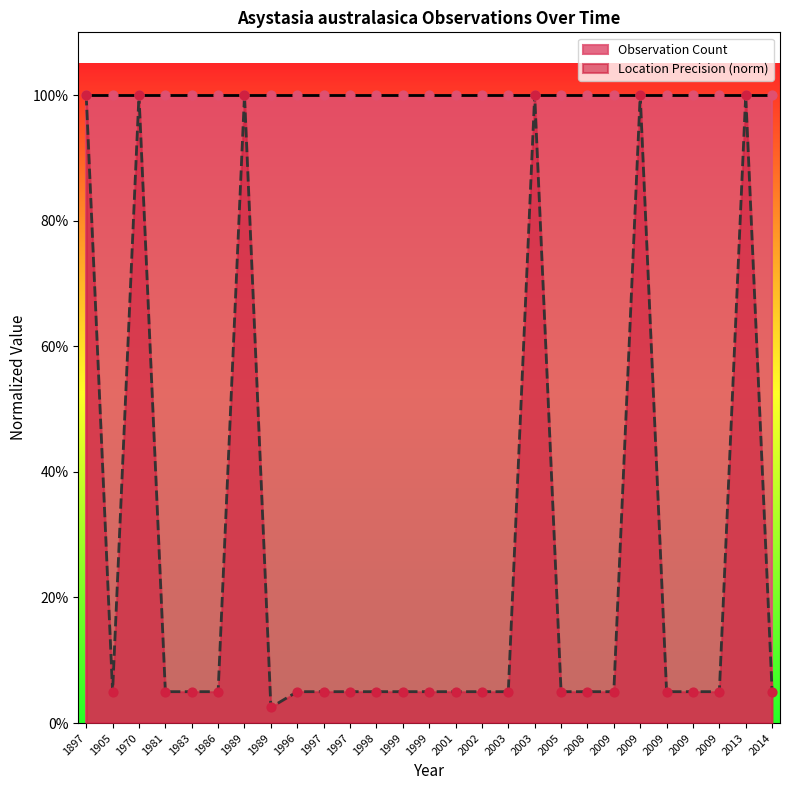

Between 1989 and 2002, which is larger?

1989